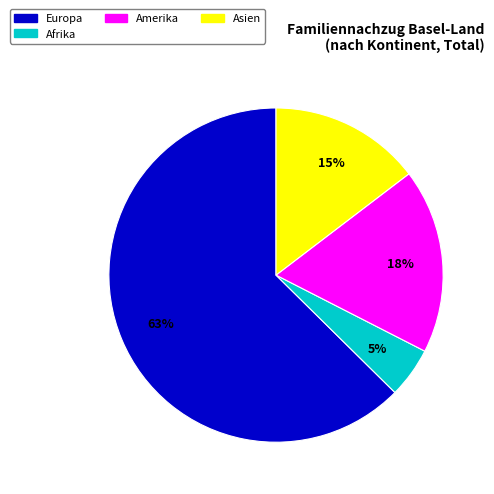

To the nearest percent, what is the average slice percentage?

25%